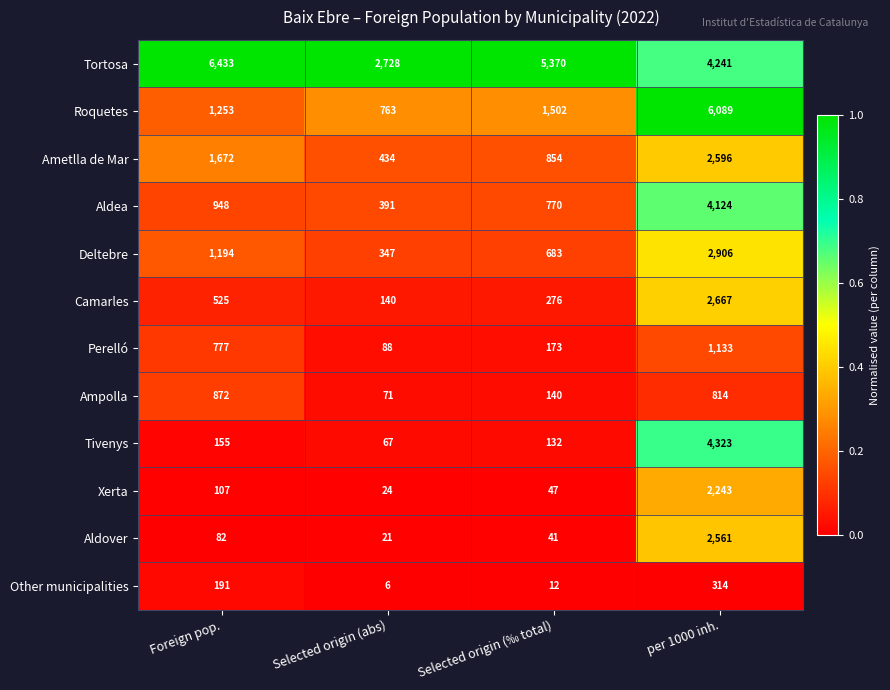

What is the sum of the Xerta values at Selected origin (abs) and per 1000 inh.?

2267